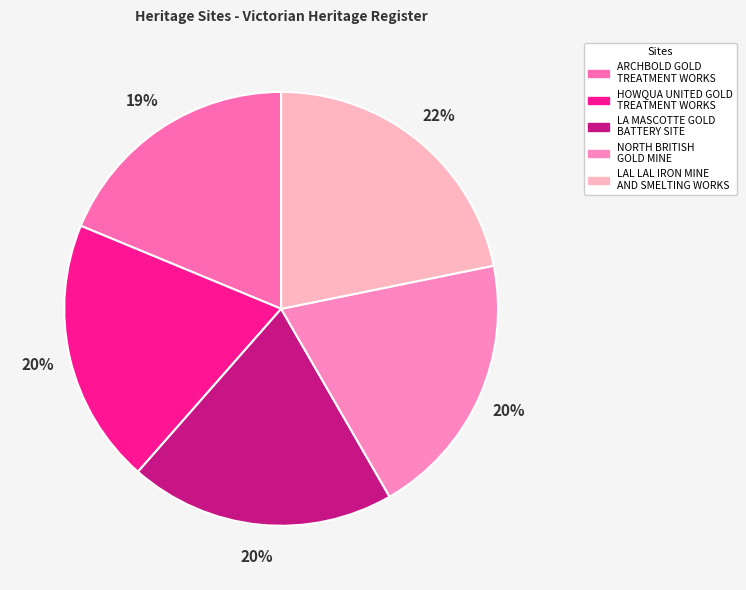

How many segments does this pie chart have?

5